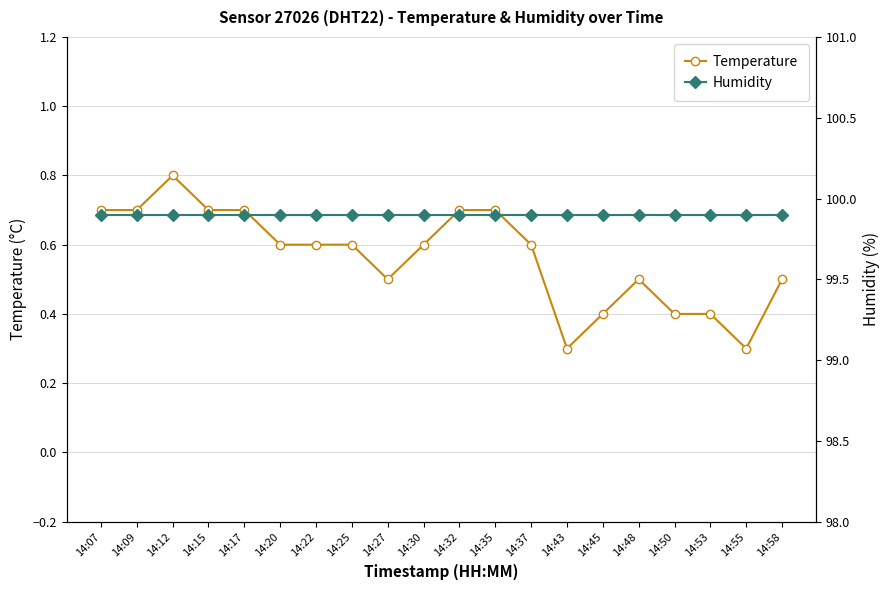

What is the value of the Temperature point at the 6th from the left?

0.6